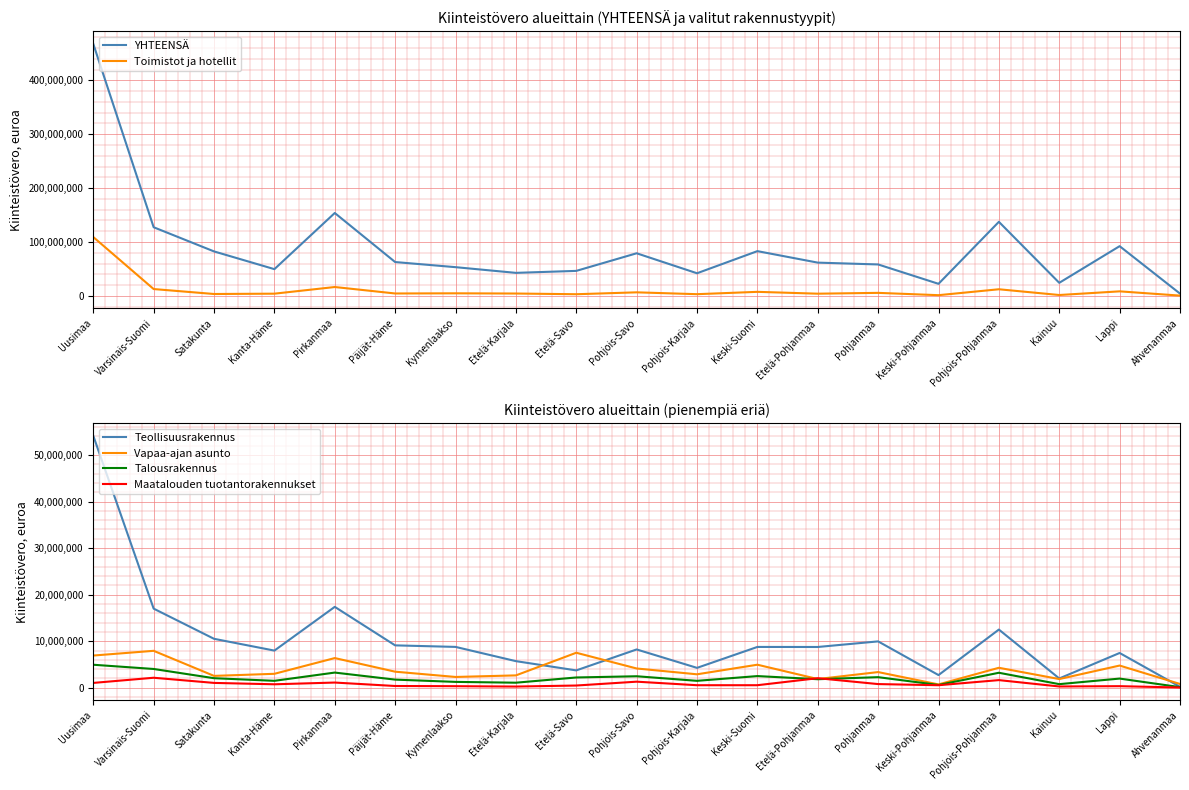

The value of Talousrakennus at Päijät-Häme is 1751463. True or false?

True